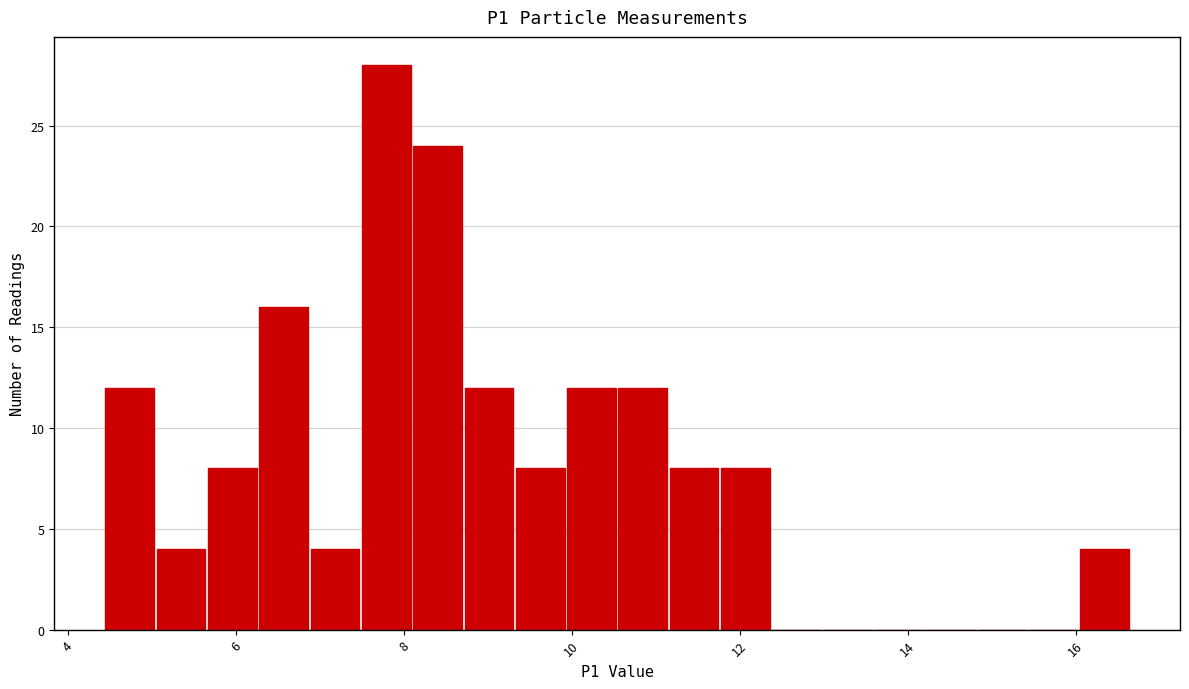

Read against the x-axis, roughly where is the centre of the tallest bar?

7.8